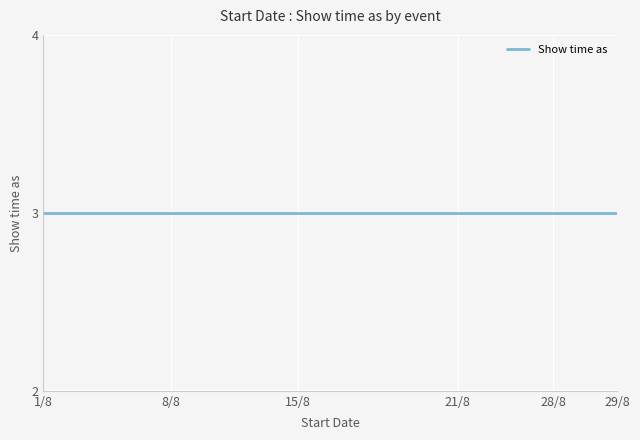

How many values are between 3 and 4?

19